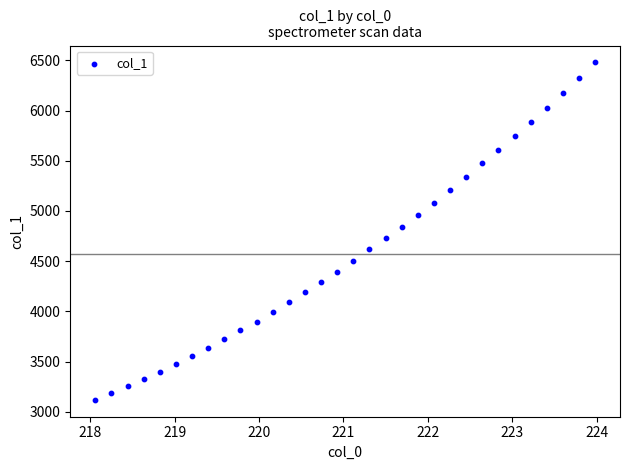

What is the range of Y values (max minus min)?

3359.7